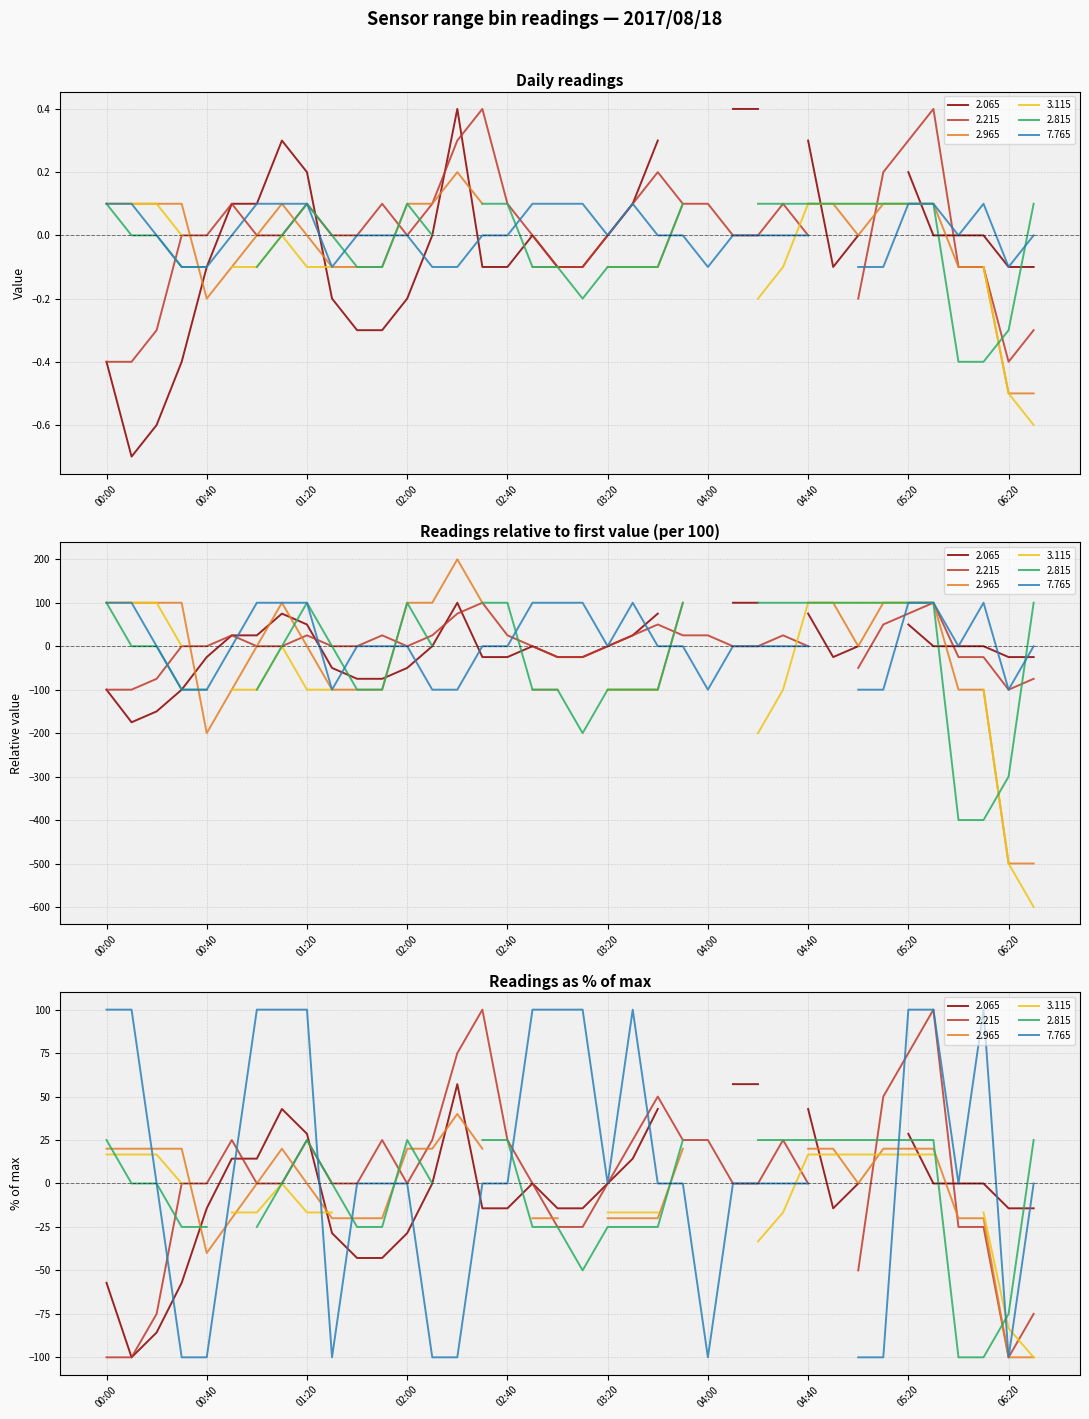

List the labels in order of 3.115 value, largest first.

2017/08/18 00:40, 2017/08/18 01:40, 2017/08/18 02:00, 2017/08/18 02:10, 2017/08/18 02:20, 2017/08/18 02:30, 2017/08/18 02:50, 2017/08/18 03:10, 2017/08/18 03:50, 2017/08/18 04:10, 2017/08/18 06:00, 2017/08/18 00:00, 2017/08/18 00:10, 2017/08/18 00:20, 2017/08/18 04:40, 2017/08/18 04:50, 2017/08/18 05:00, 2017/08/18 05:10, 2017/08/18 05:20, 2017/08/18 05:30, 2017/08/18 00:30, 2017/08/18 01:10, 2017/08/18 00:50, 2017/08/18 01:00, 2017/08/18 01:20, 2017/08/18 01:30, 2017/08/18 01:50, 2017/08/18 02:40, 2017/08/18 03:00, 2017/08/18 03:20, 2017/08/18 03:30, 2017/08/18 03:40, 2017/08/18 04:00, 2017/08/18 04:30, 2017/08/18 06:10, 2017/08/18 04:20, 2017/08/18 06:20, 2017/08/18 06:30